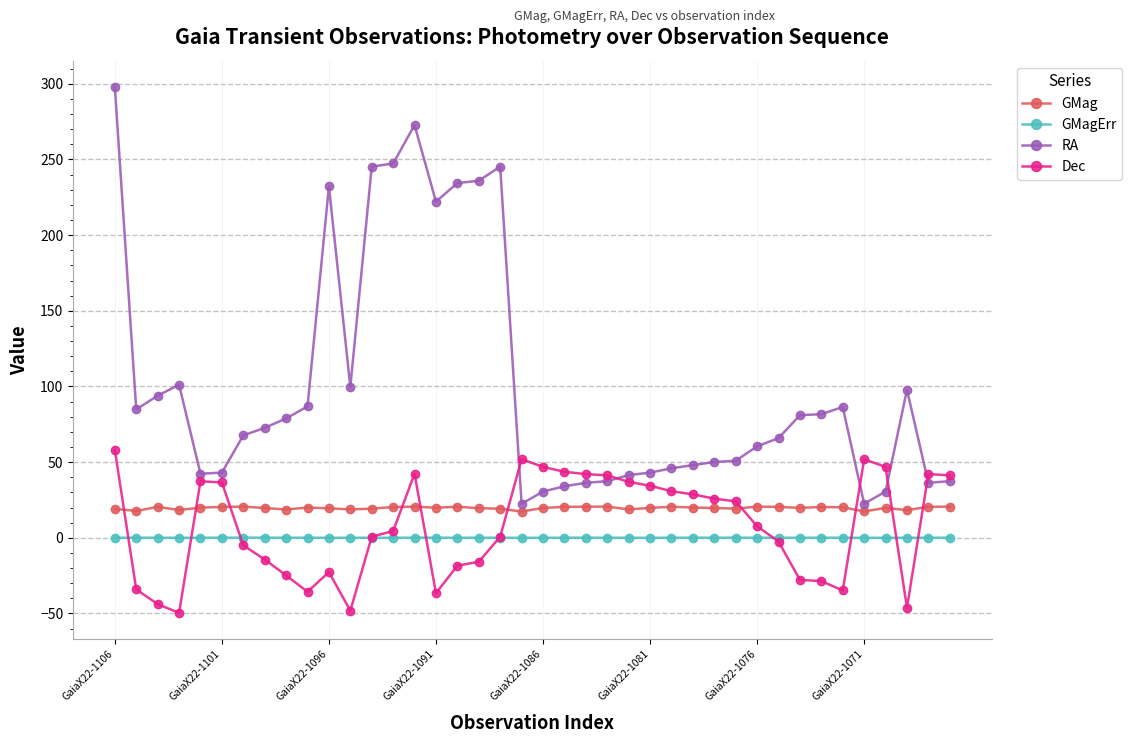

In Dec, how many points are higher than both neighbors (excluding endpoints)?

6